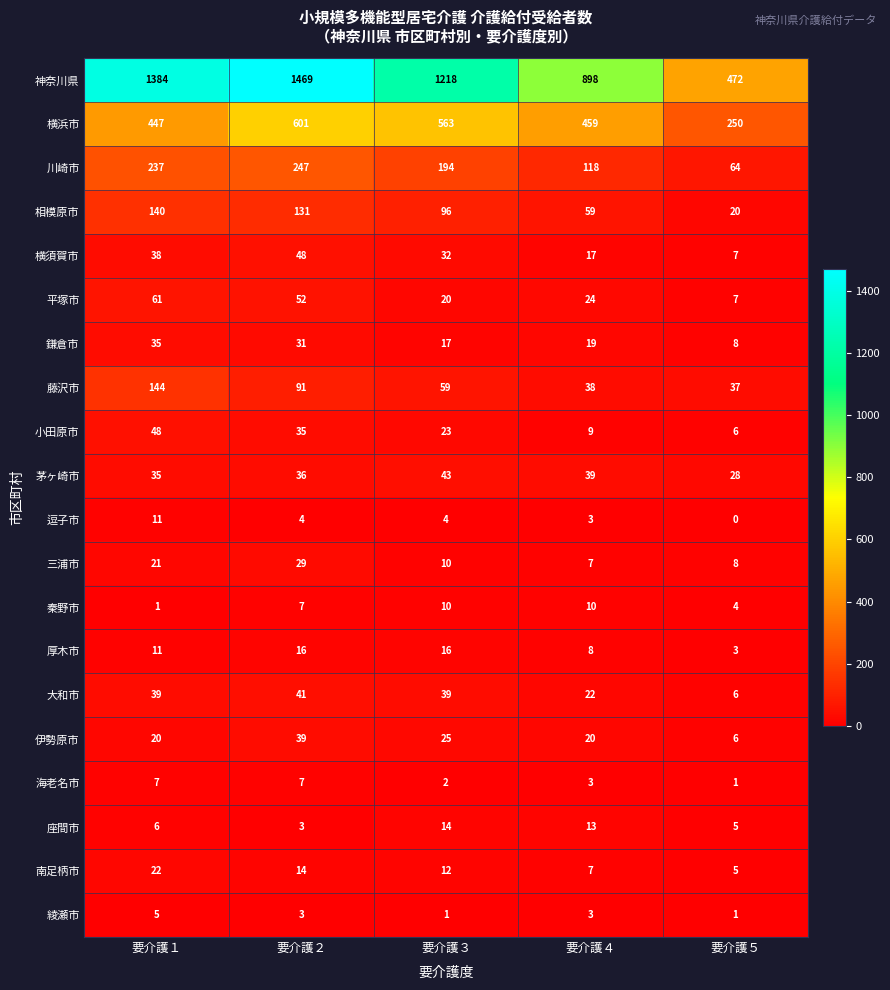

How many categories are shown in the chart?

5